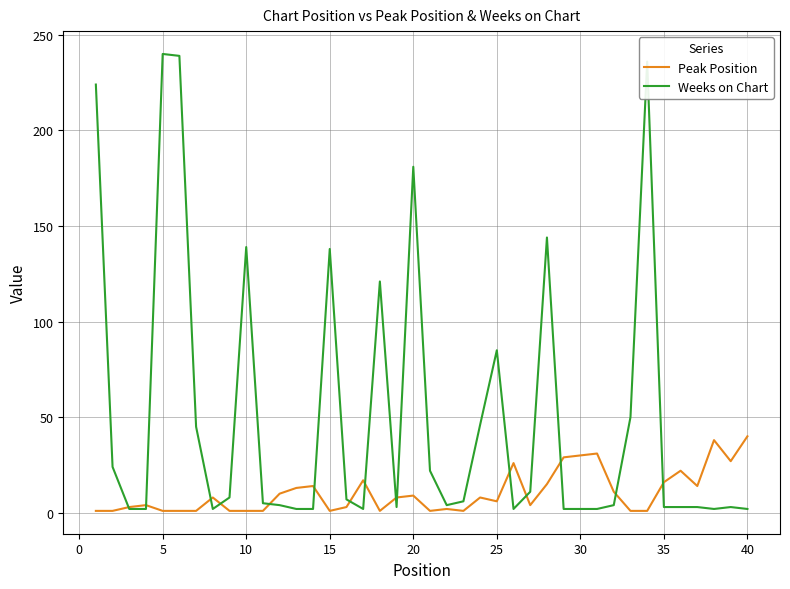

Which series has the largest total across all categories?

Weeks on Chart